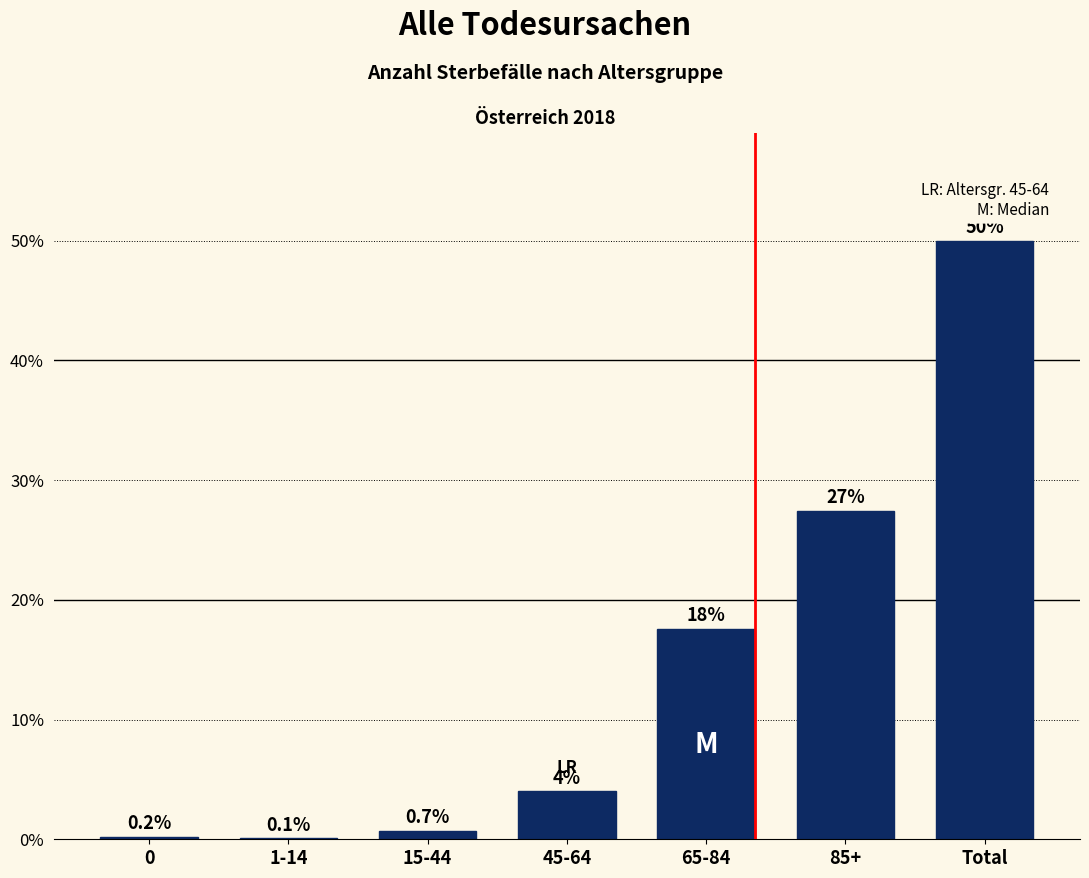

Reading right to left, extract all data points from this chart.

Total=50.0	85+=27.4	65-84=17.6	45-64=4.0	15-44=0.7	1-14=0.1	0=0.2